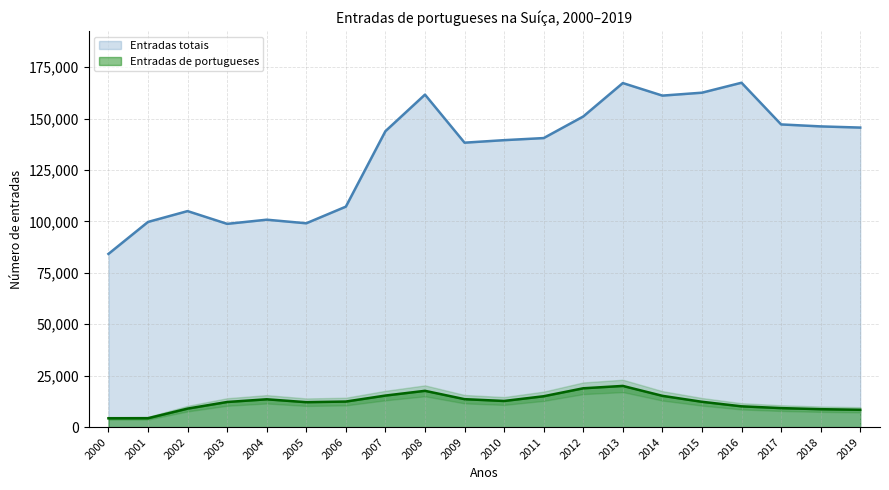

Where is Entradas totais nearest to the value 125803?

2009